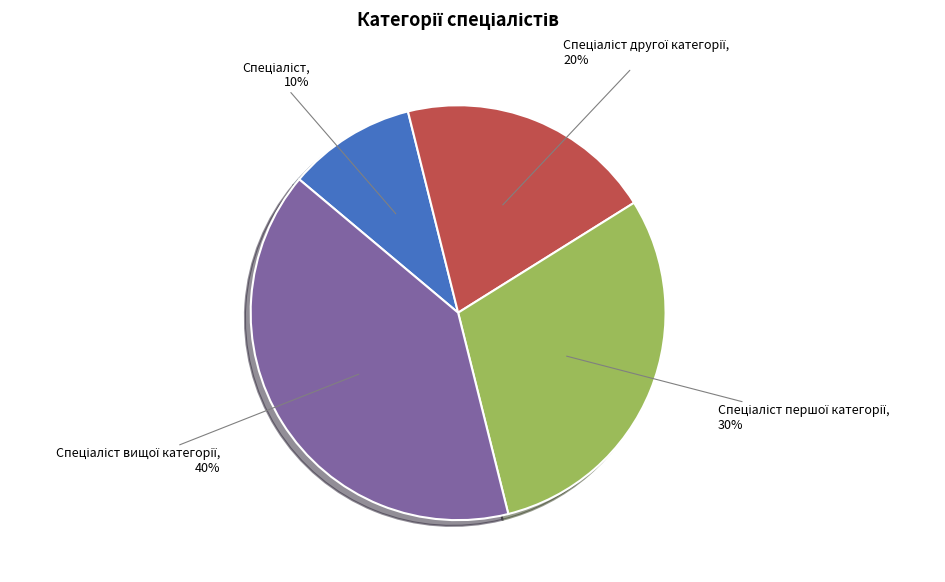

To the nearest percent, what is the average slice percentage?

25%